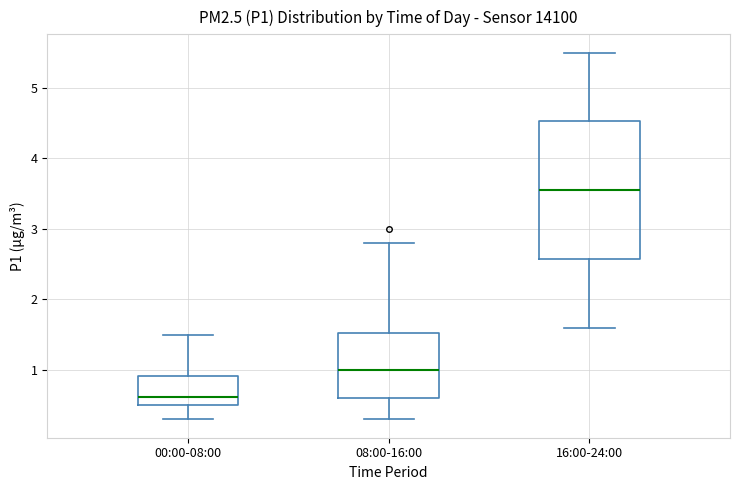

Where does the upper whisker of the box for 16:00-24:00 end on the y-axis? The values are not printed on the chart, so give them approximately, as read against the axis.

5.5